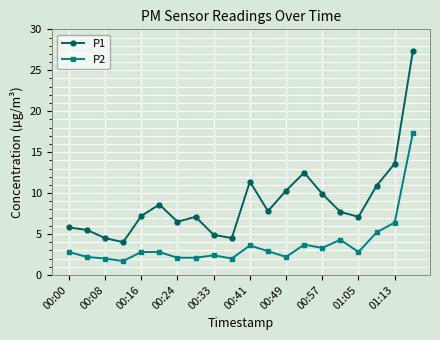

List the series in order of their overall mean, highest first.

P1, P2